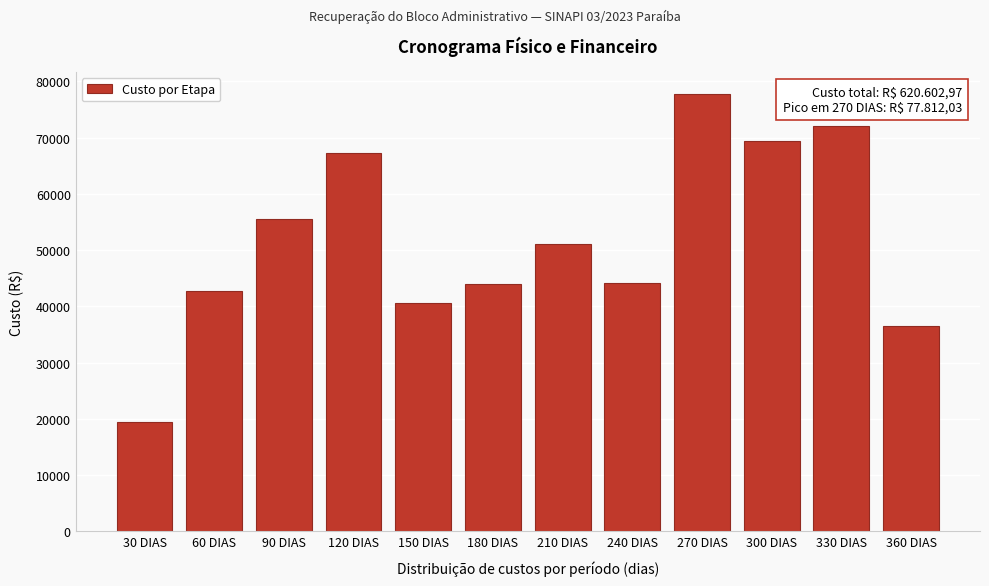

At which category does the chart reach its peak across all series?

270 DIAS